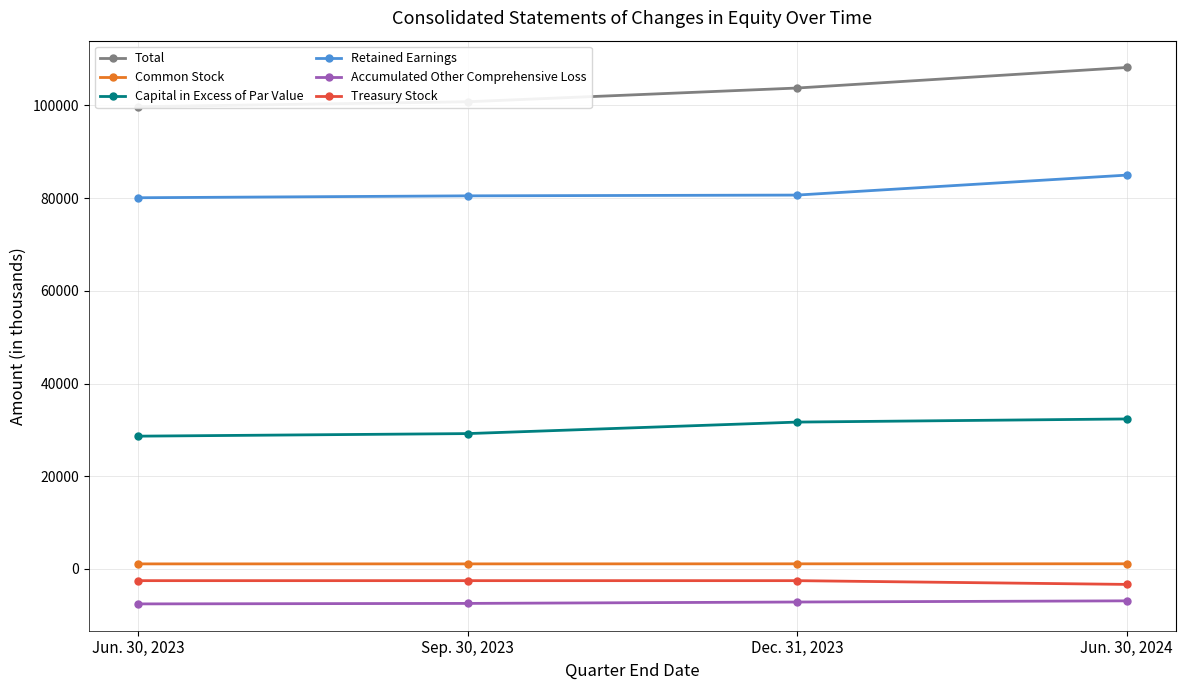

At which category is the sum across all series the highest?

Jun. 30, 2024